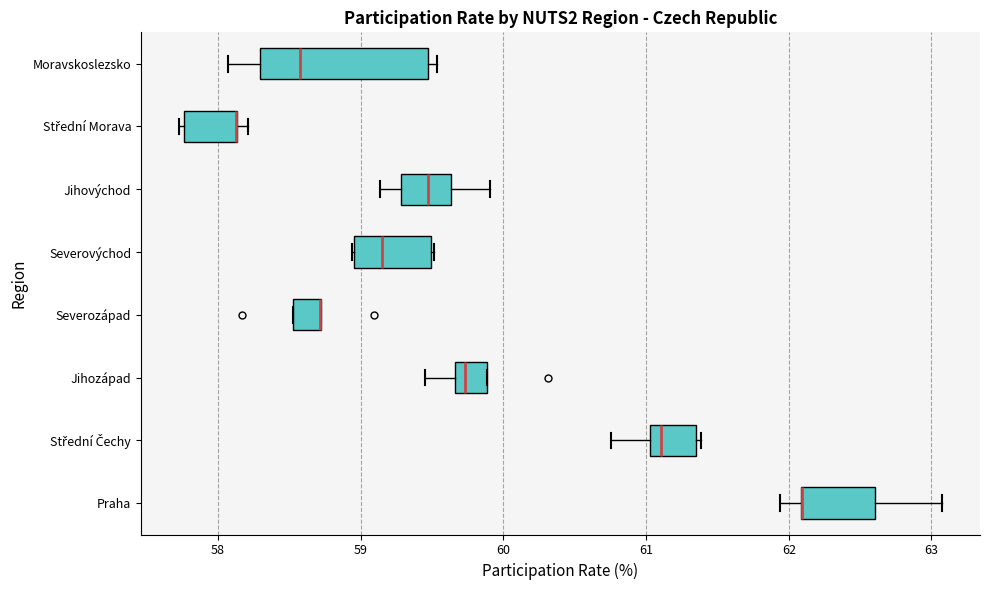

Where does the right whisker of the box for Praha end on the x-axis? The values are not printed on the chart, so give them approximately, as read against the axis.

63.1